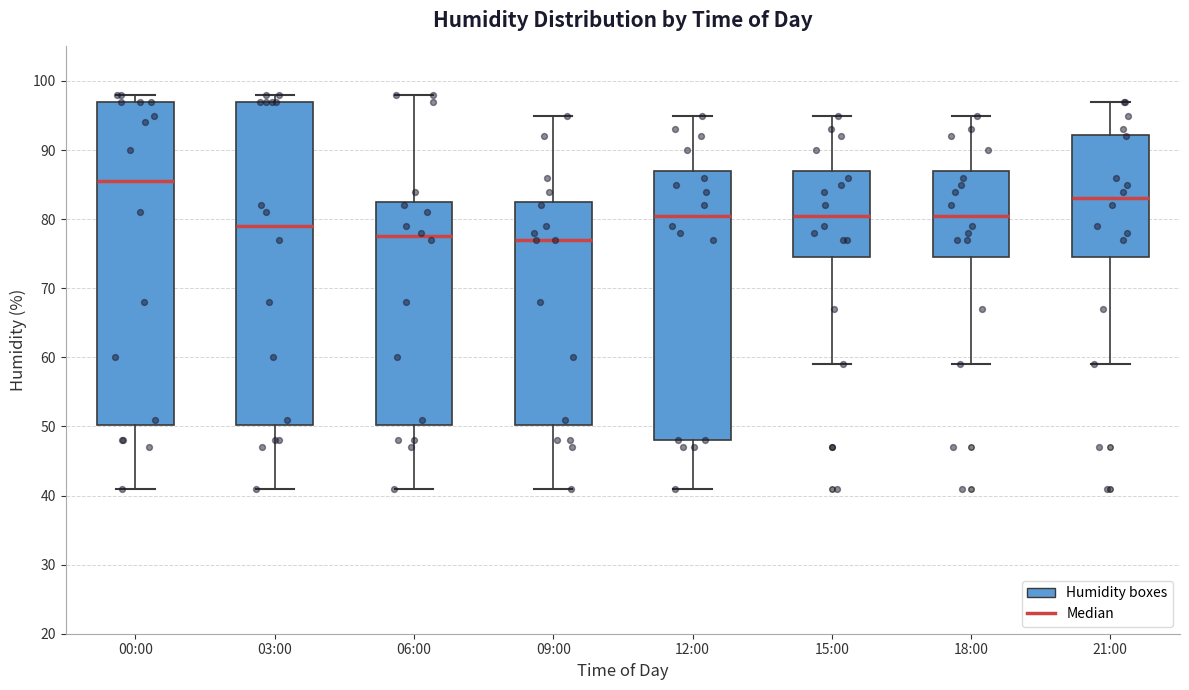

Which box has the highest median line?

00:00